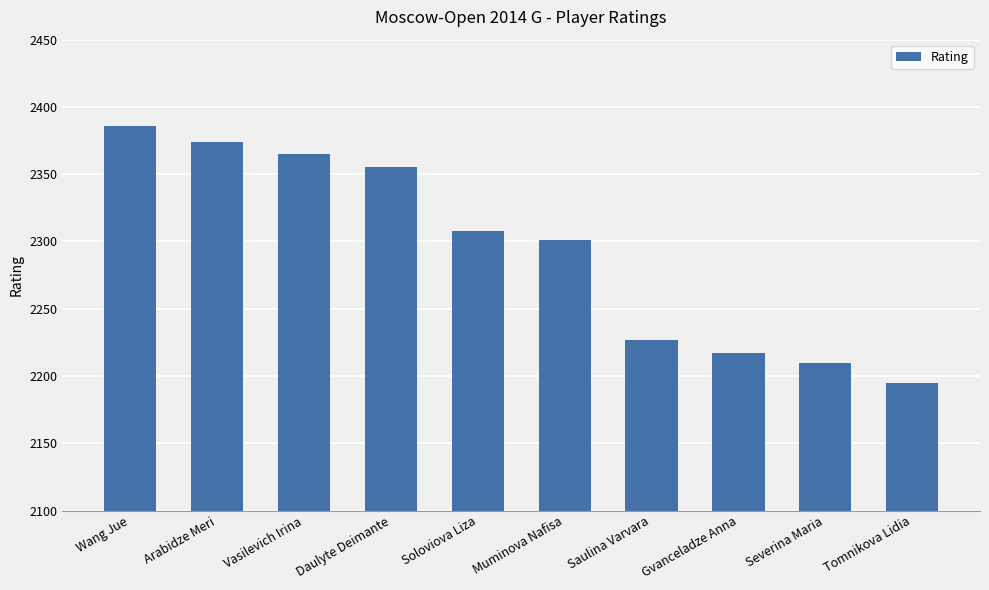

How many data points are less than 2308?

5